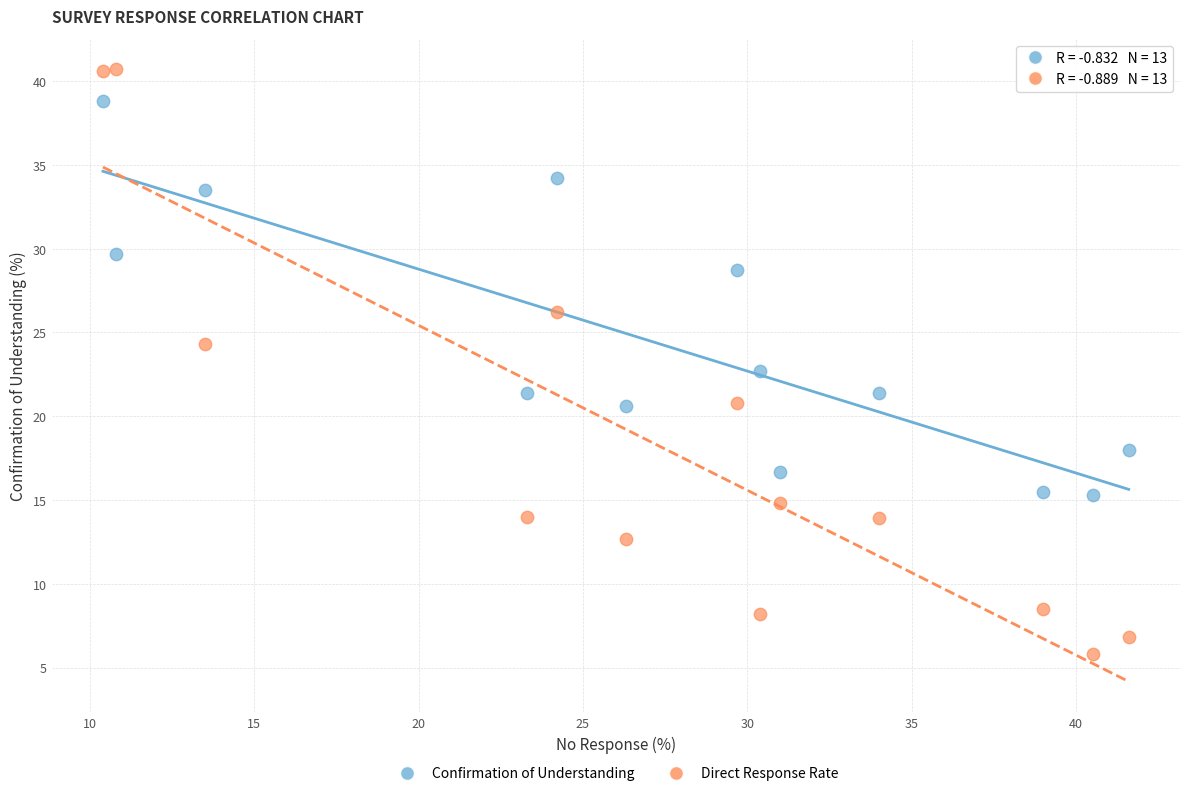

What are all the series names shown in the legend?

Confirmation of Understanding, Direct Response Rate